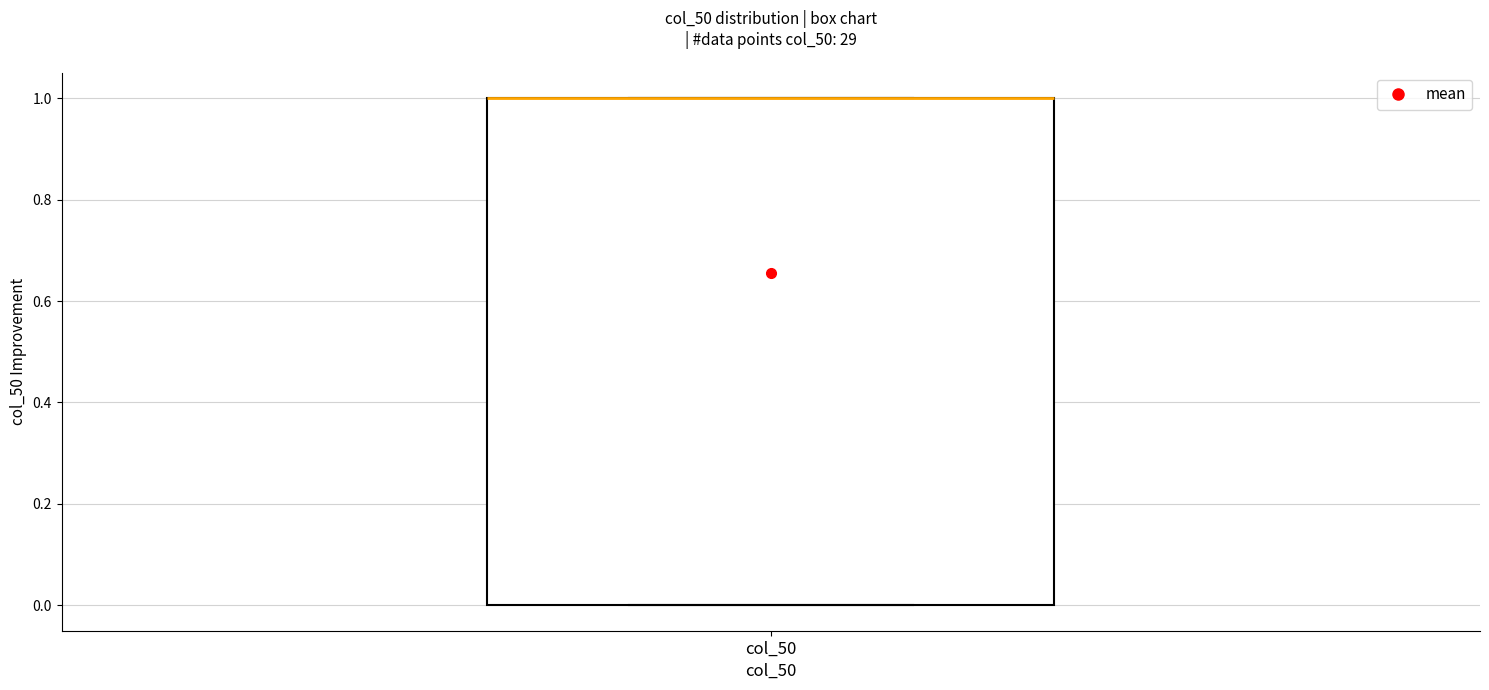

Transcribe this box plot: give where the median line is, the range the box spans, and where the two whiskers end, as read against the y-axis. The values are not printed on the chart, so give them approximately, as read against the axis.

median 1 (drawn on the box's upper edge), box 0 to 1, whiskers 0 to 1